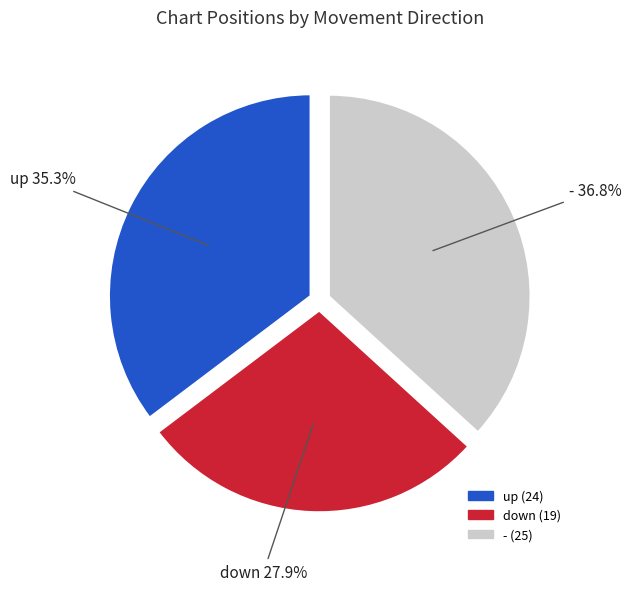

The up slice represents 35% of the pie. True or false?

True